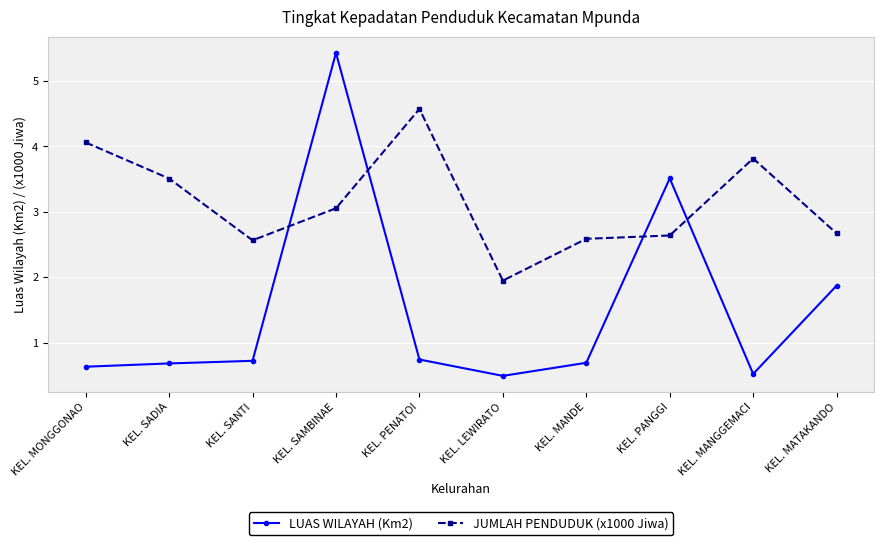

Is the value of LUAS WILAYAH (Km2) at KEL. SADIA greater than the value of JUMLAH PENDUDUK (x1000 Jiwa) at KEL. SANTI?

No